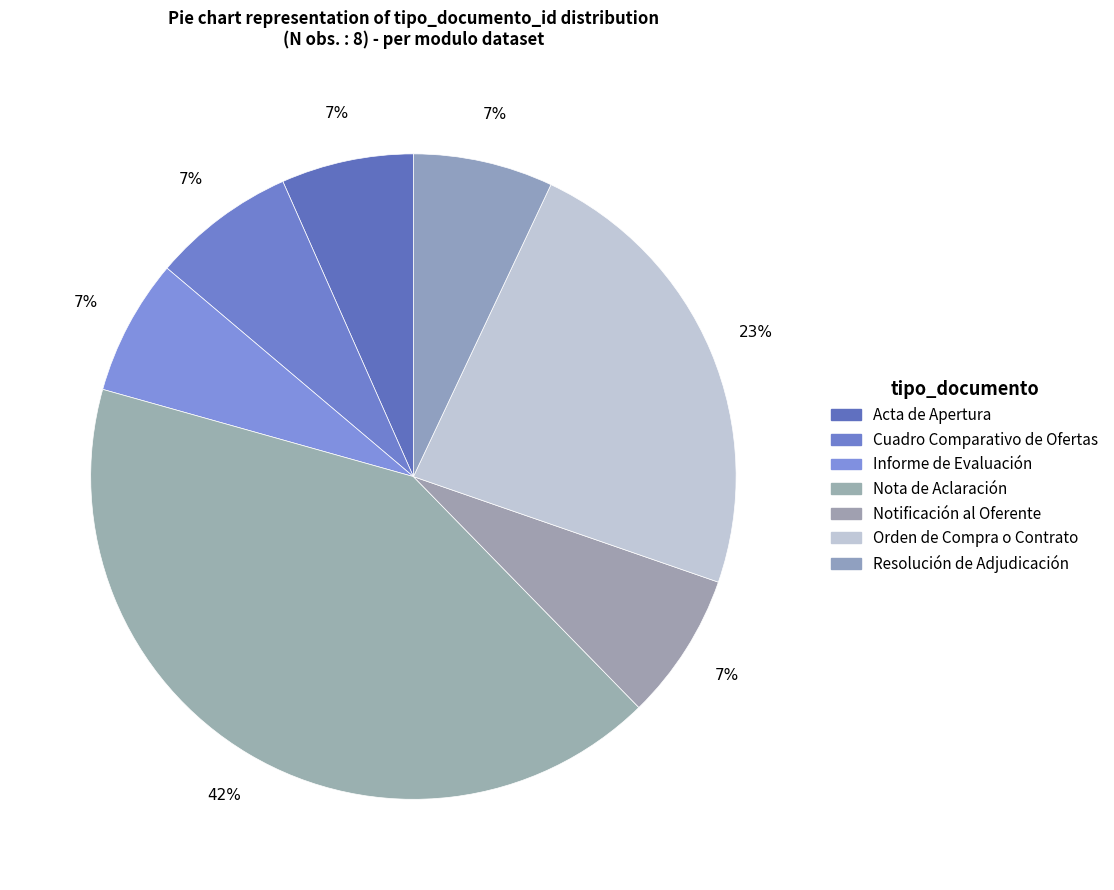

How many segments does this pie chart have?

7